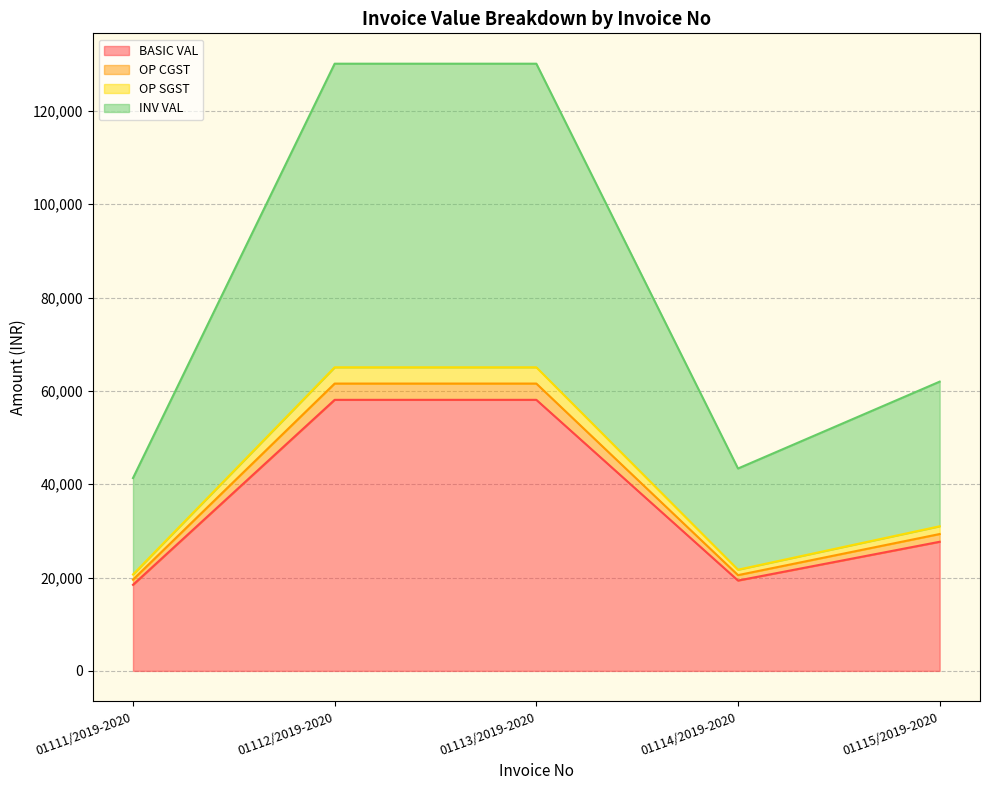

What is the difference between the maximum and minimum values in the OP SGST series?

44402.4